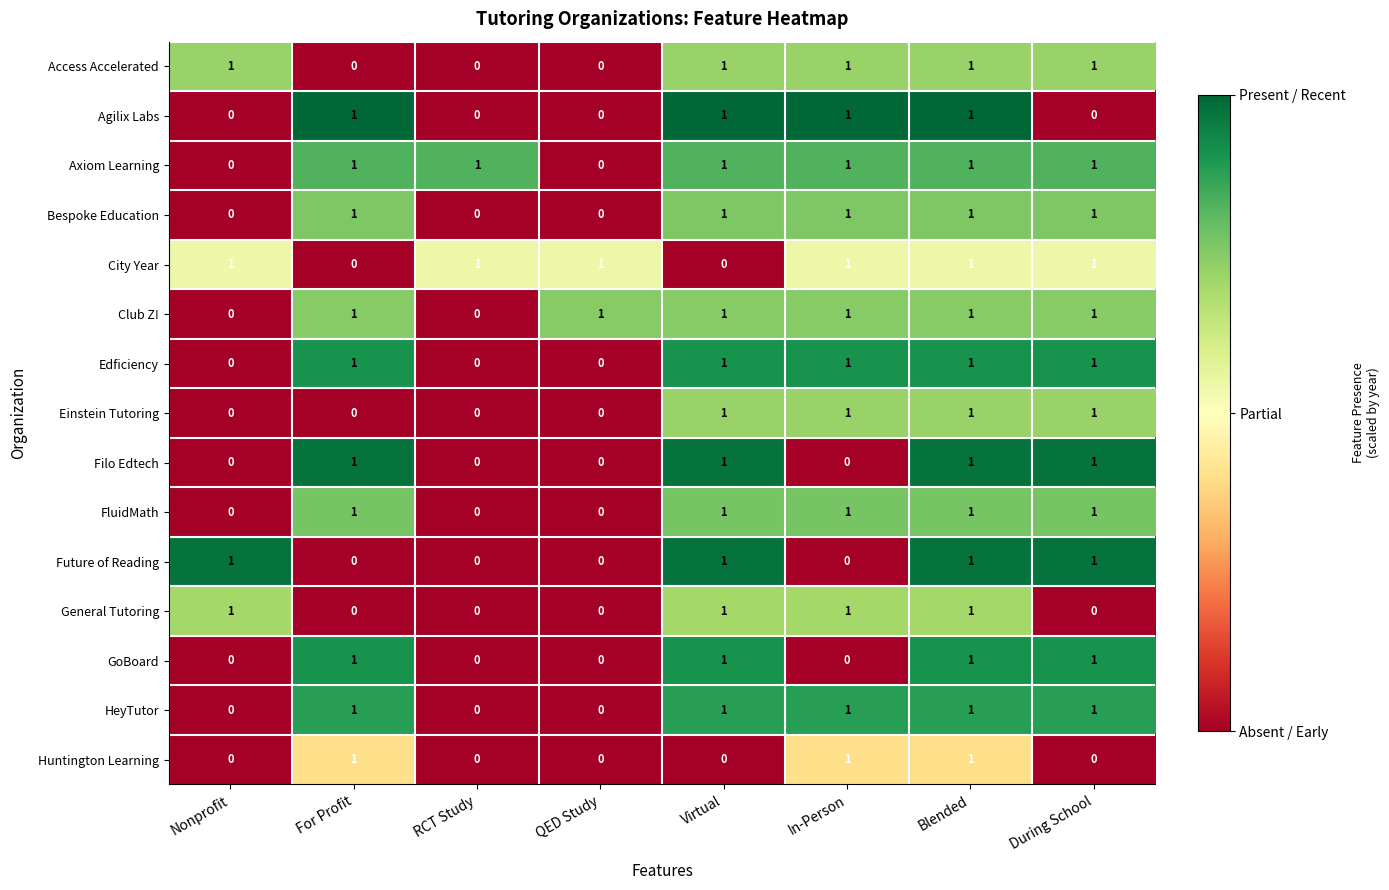

The value of City Year at QED Study is 1. True or false?

True